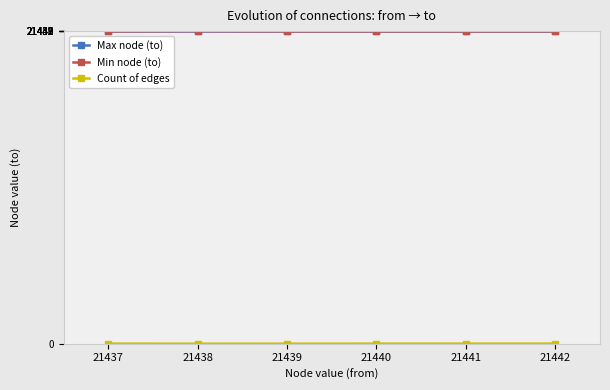

The value of Min node (to) at 21439 is 21438. True or false?

True